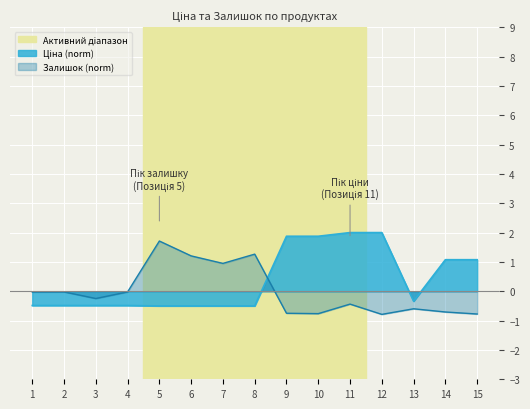

True or false: Залишок (norm) has a value of -0.7 at 14.

True